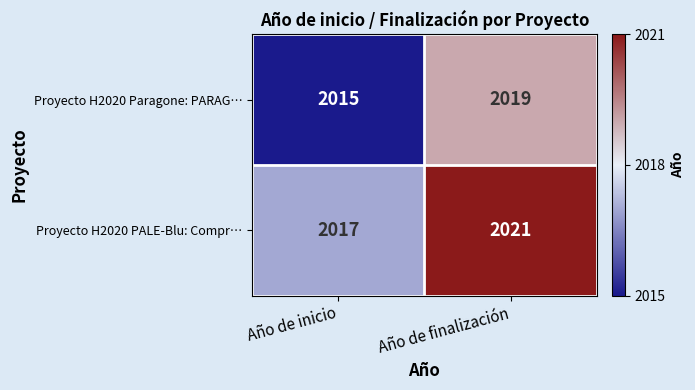

Which series has the largest total across all categories?

Proyecto H2020 PALE-Blu: Compr…